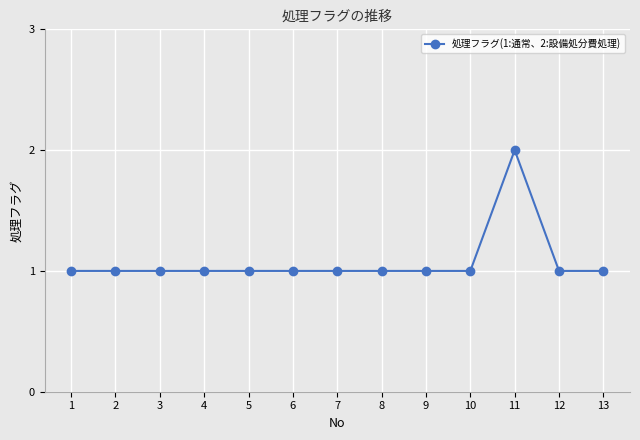

What is the smallest value displayed?

1